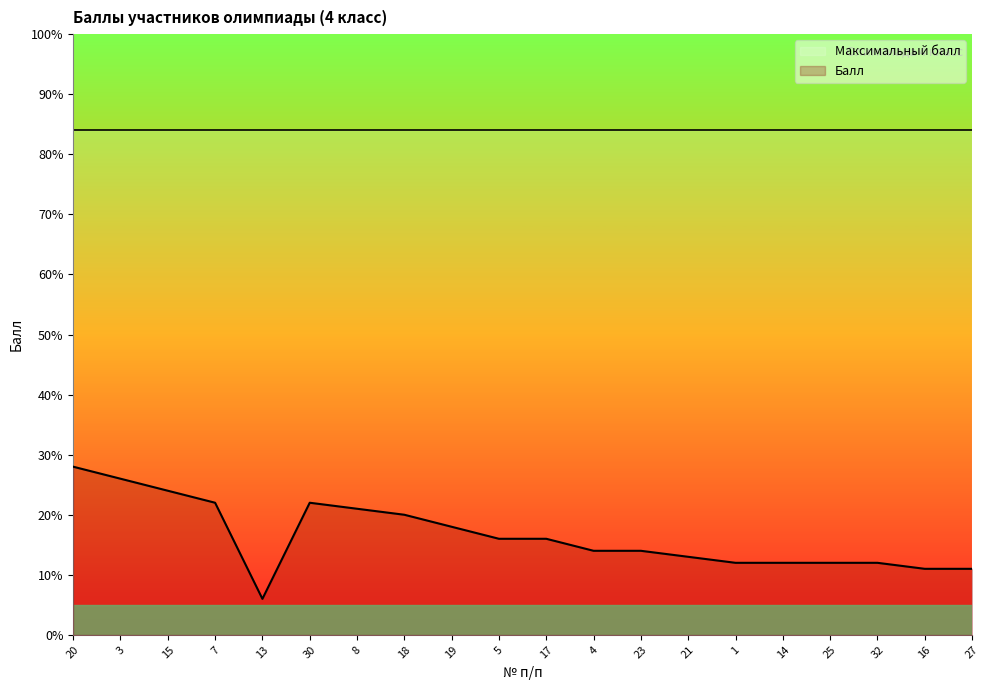

Reading left to right, what are all the values shown in this chart?

28	26	24	22	6	22	21	20	18	16	16	14	14	13	12	12	12	12	11	11